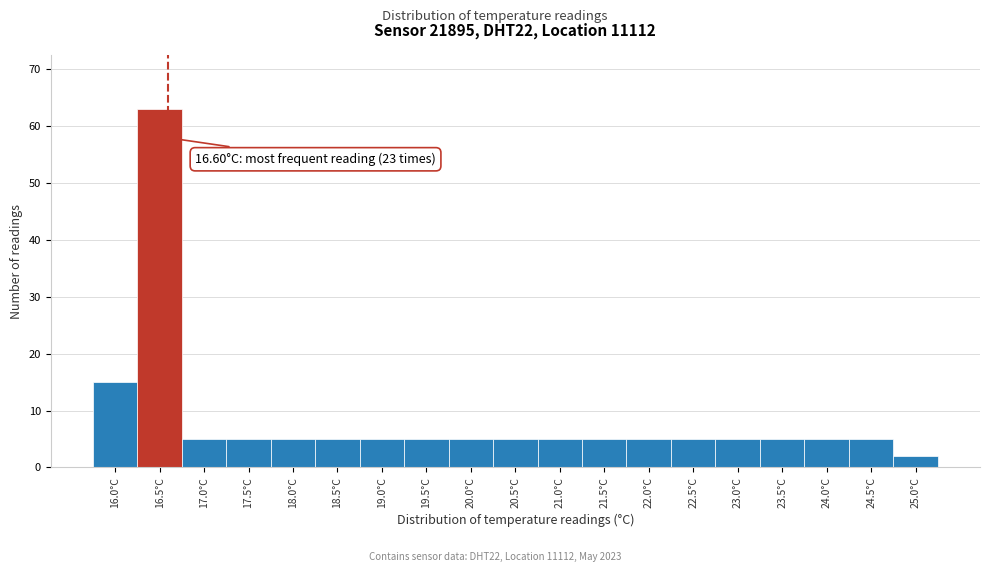

Over which range of the x-axis is the bar tallest?

16.25 to 16.75